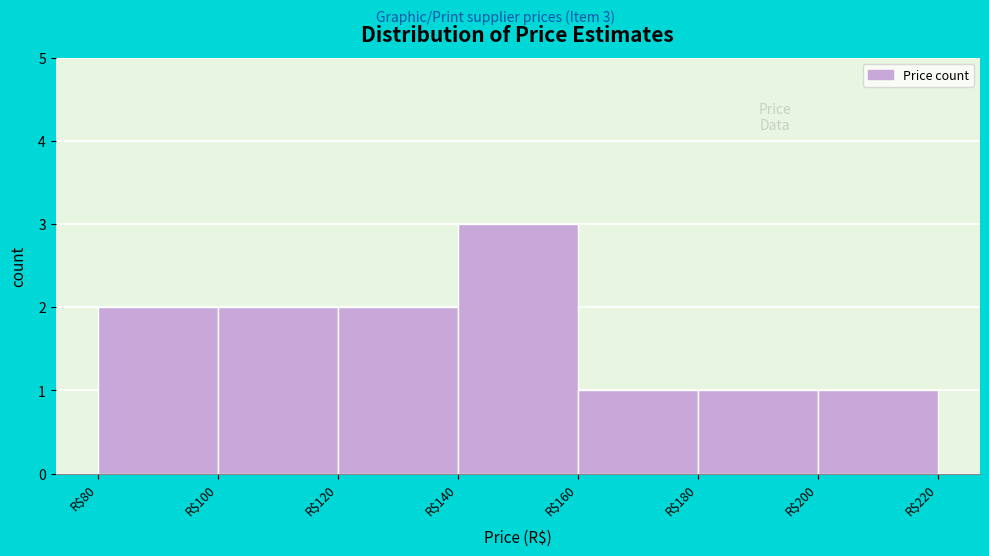

Over which range of the x-axis is the bar tallest?

140 to 160